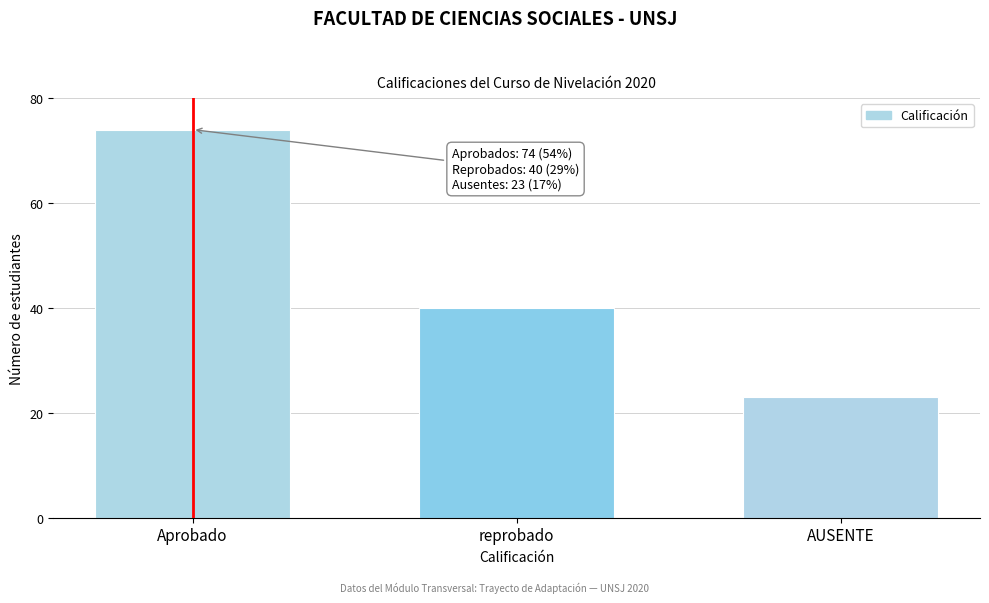

Reading left to right, list all the values displayed in this chart.

74	40	23